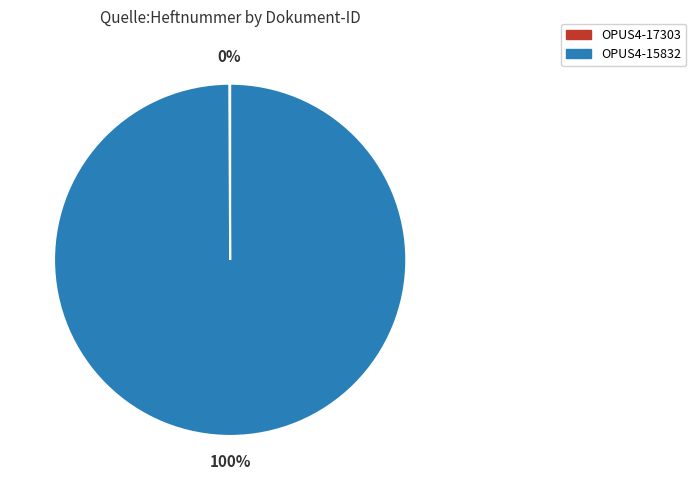

To the nearest percent, what is the difference between the largest and smallest slice percentages?

100%